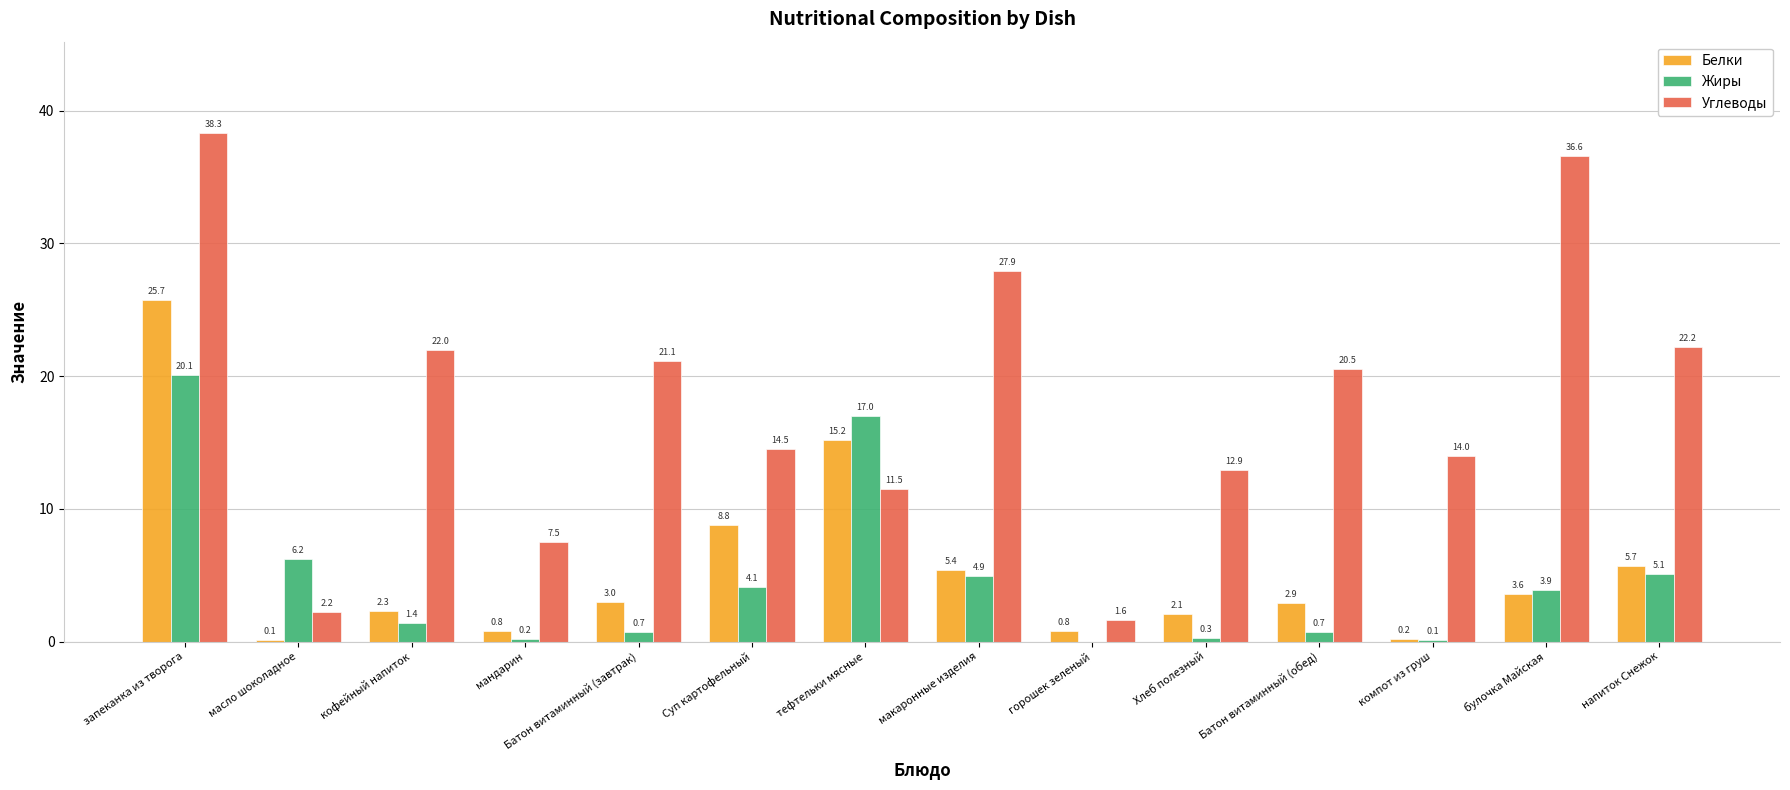

Between булочка Майская and напиток Снежок, which series saw the biggest shift?

Углеводы